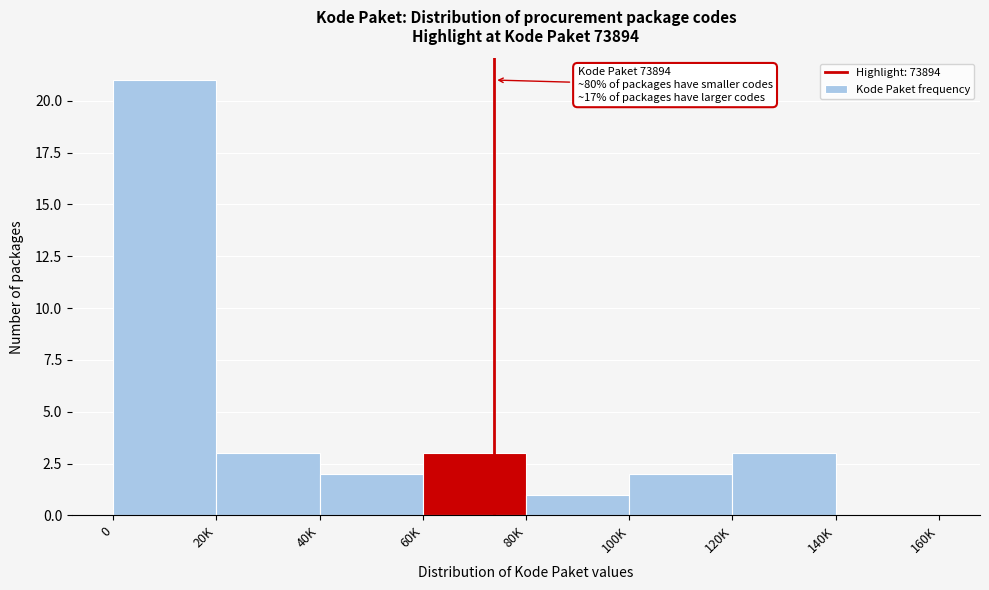

Reading left to right, extract all data points from this chart.

0=21	20K=3	40K=2	60K=3	80K=1	100K=2	120K=3	140K=0